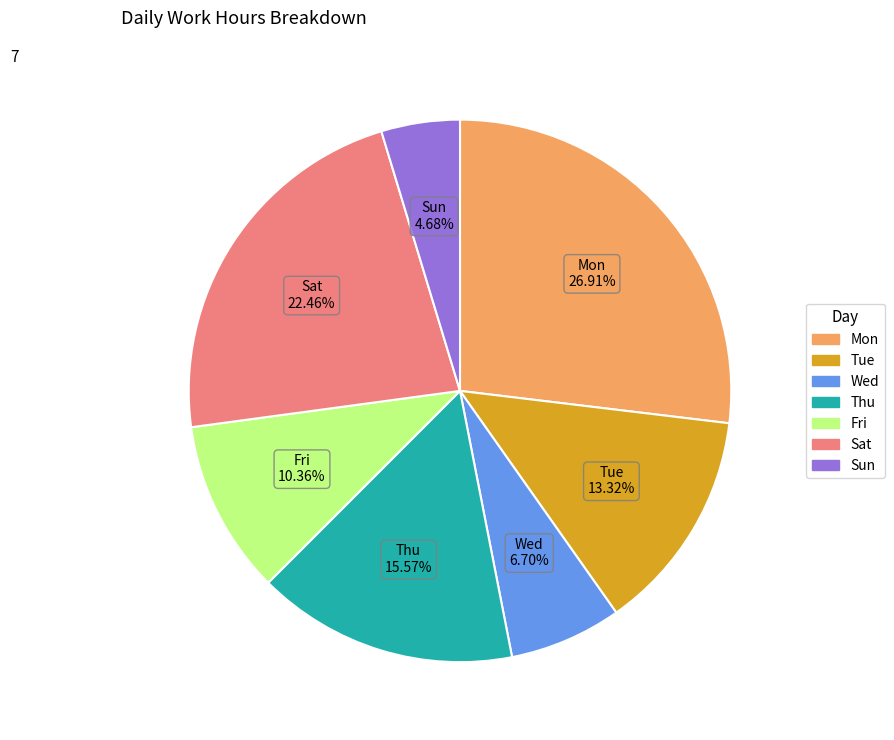

Is there a majority slice in this chart?

No